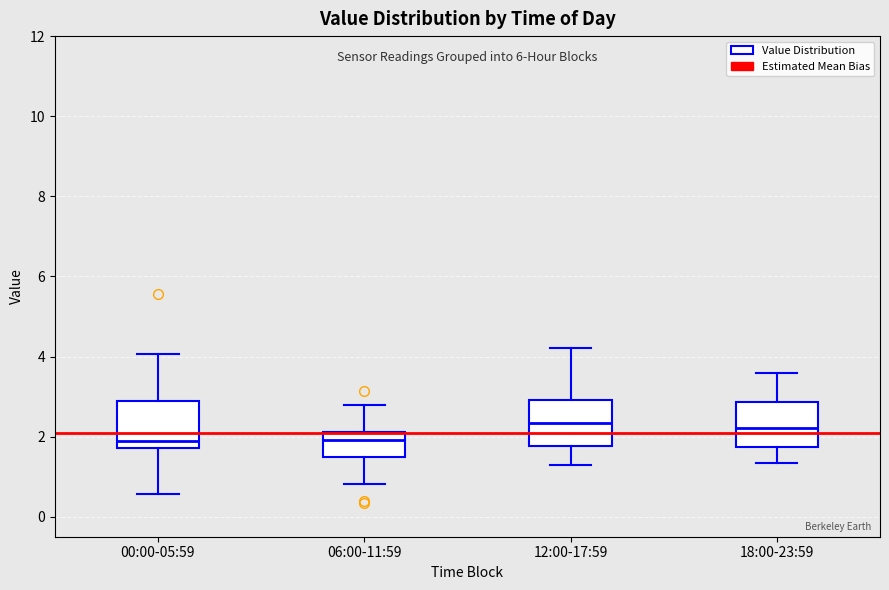

Where is the lower edge of the box for 06:00-11:59 on the y-axis? The values are not printed on the chart, so give them approximately, as read against the axis.

1.4